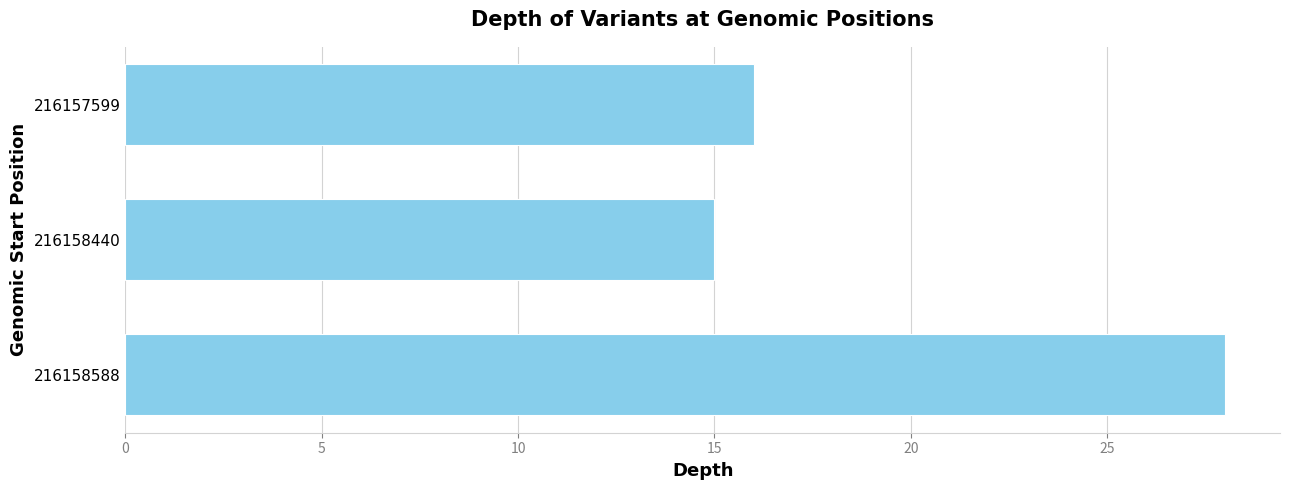

What is the value of the 3rd bar from the top?

28